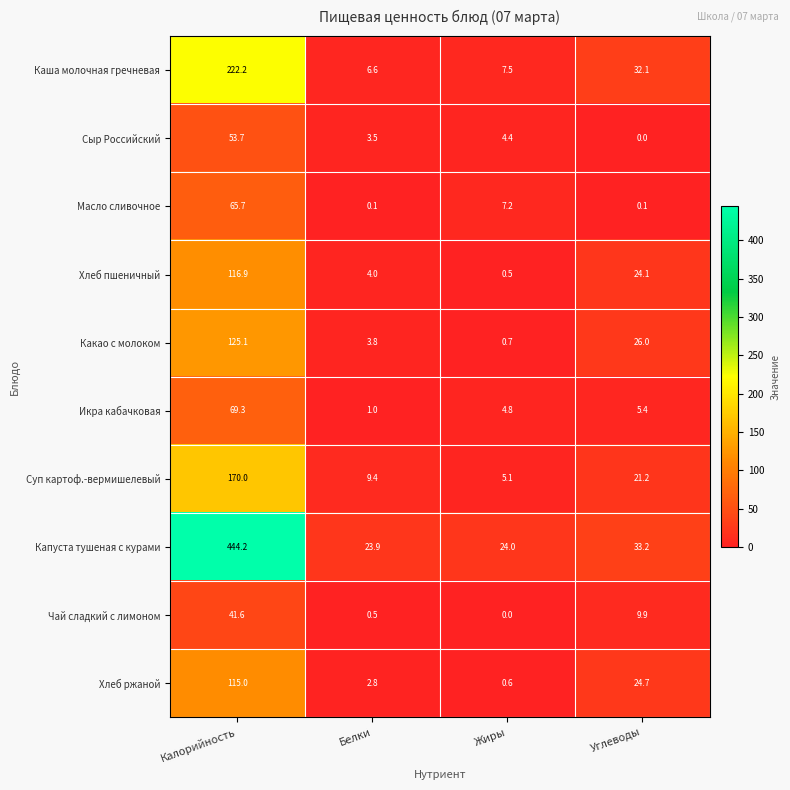

At how many categories does at least one series exceed 14?

4